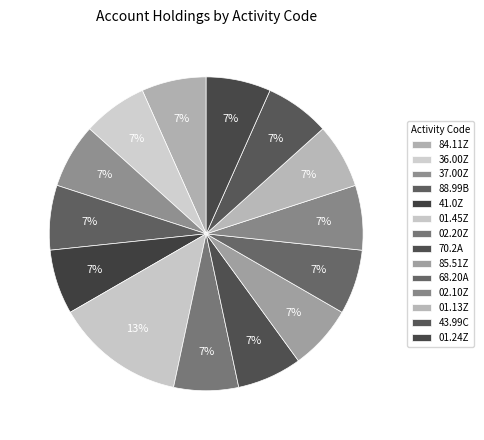

What percentage do 36.00Z and 41.0Z together represent?

13.3%